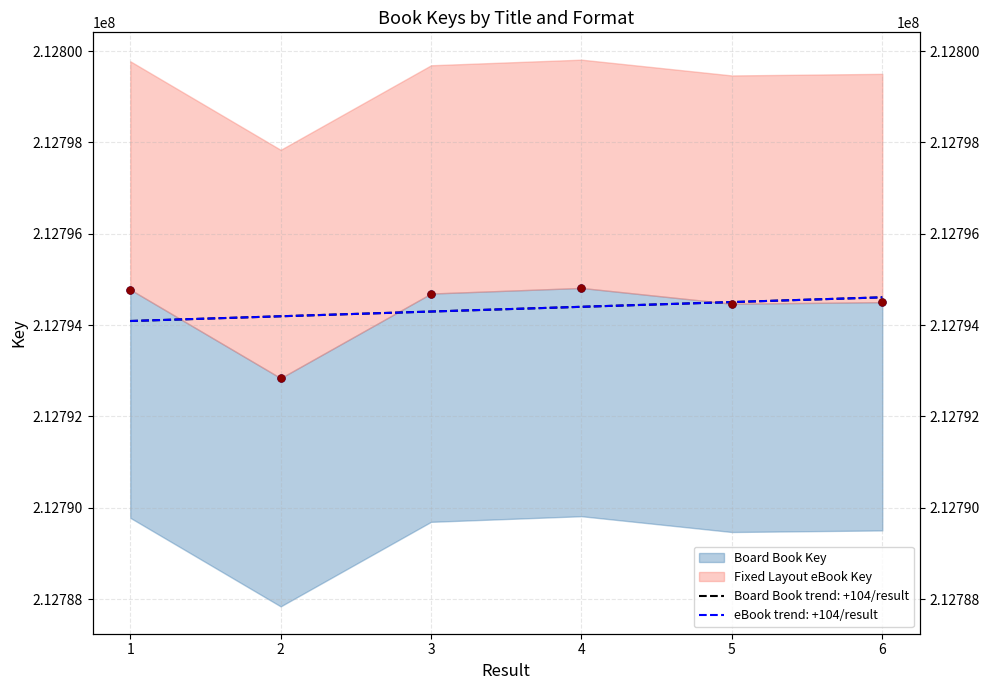

True or false: Board Book Key has a value of 341615015 at 1.

False